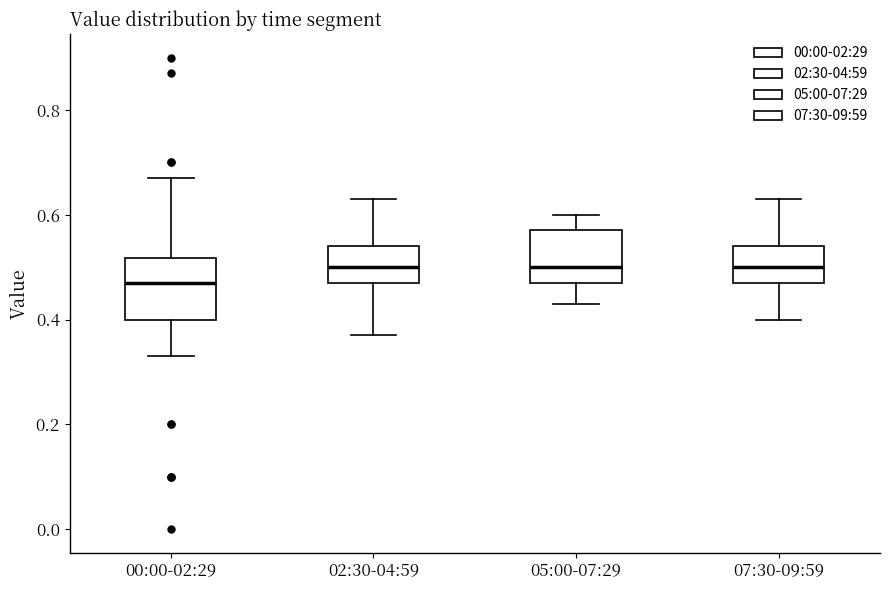

Reading left to right, transcribe this box plot: for each box, give where its median line is, the range the box spans, and where its two whiskers end, as read against the y-axis. The values are not printed on the chart, so give them approximately, as read against the axis.

00:00-02:29: median 0.48, box 0.40 to 0.52, whiskers 0.34 to 0.68
02:30-04:59: median 0.50, box 0.48 to 0.54, whiskers 0.38 to 0.64
05:00-07:29: median 0.50, box 0.48 to 0.58, whiskers 0.44 to 0.60
07:30-09:59: median 0.50, box 0.48 to 0.54, whiskers 0.40 to 0.64